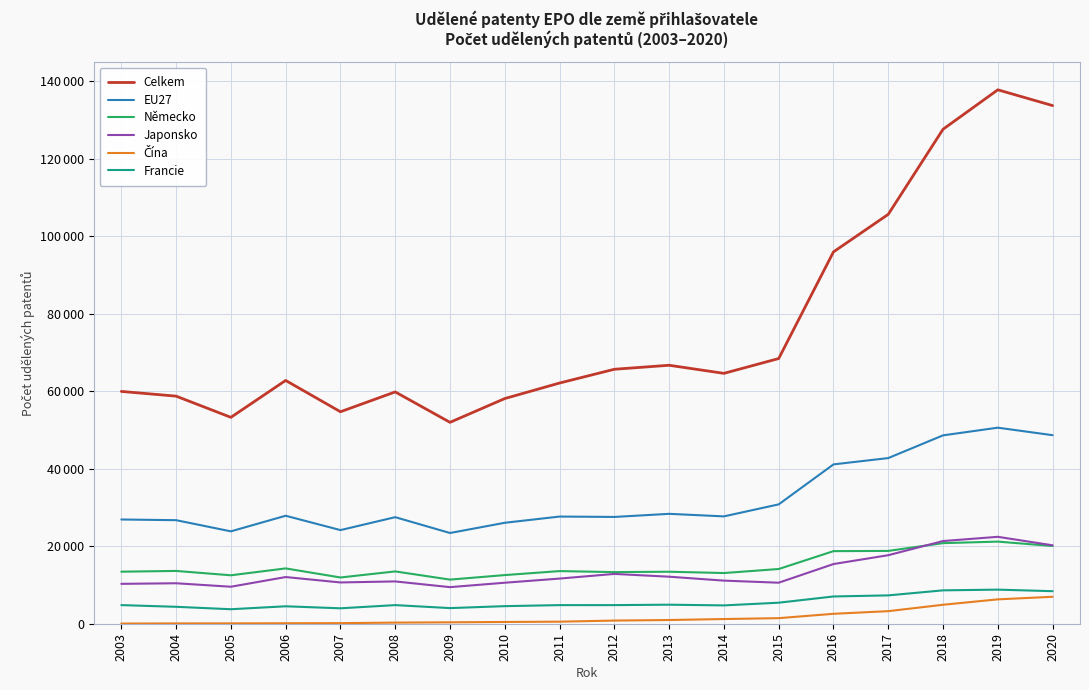

Reading left to right, transcribe all the data shown in this chart.

Celkem: 2003=59946	2004=58730	2005=53258	2006=62780	2007=54699	2008=59819	2009=51969	2010=58108	2011=62112	2012=65665	2013=66696	2014=64608	2015=68431	2016=95956	2017=105645	2018=127603	2019=137782	2020=133706
EU27: 2003=26899	2004=26719	2005=23838	2006=27864	2007=24160	2008=27496	2009=23411	2010=26050	2011=27654	2012=27556	2013=28356	2014=27701	2015=30800	2016=41116	2017=42746	2018=48611	2019=50589	2020=48652
Německo: 2003=13429	2004=13621	2005=12499	2006=14274	2007=11933	2008=13498	2009=11384	2010=12553	2011=13581	2012=13321	2013=13417	2014=13080	2015=14119	2016=18730	2017=18789	2018=20794	2019=21189	2020=20055
Japonsko: 2003=10291	2004=10441	2005=9546	2006=12044	2007=10650	2008=10917	2009=9439	2010=10580	2011=11649	2012=12852	2013=12132	2014=11121	2015=10586	2016=15398	2017=17682	2018=21338	2019=22426	2020=20235
Čína: 2003=40	2004=80	2005=89	2006=121	2007=146	2008=288	2009=362	2010=452	2011=527	2012=814	2013=957	2014=1210	2015=1435	2016=2561	2017=3243	2018=4893	2019=6287	2020=6951
Francie: 2003=4805	2004=4366	2005=3740	2006=4498	2007=3980	2008=4804	2009=4031	2010=4536	2011=4801	2012=4803	2013=4910	2014=4728	2015=5425	2016=7033	2017=7314	2018=8612	2019=8796	2020=8397